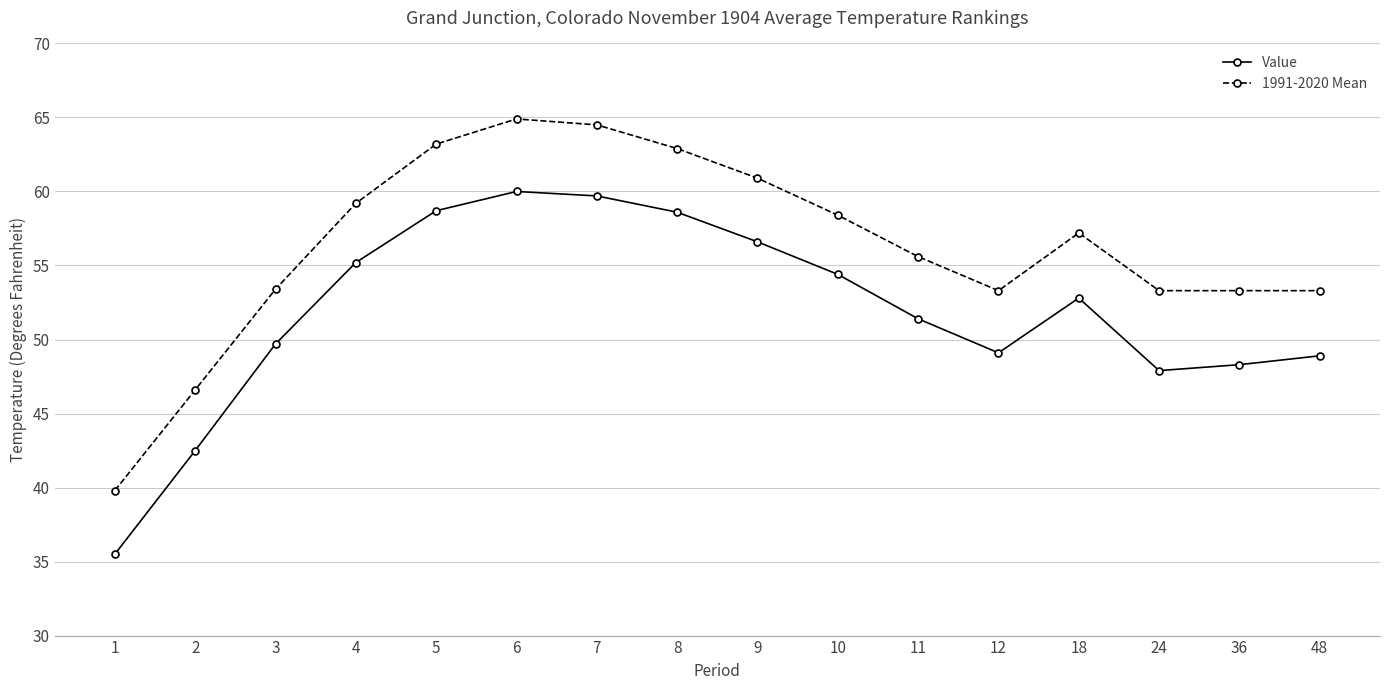

What is the greatest value displayed?

64.9